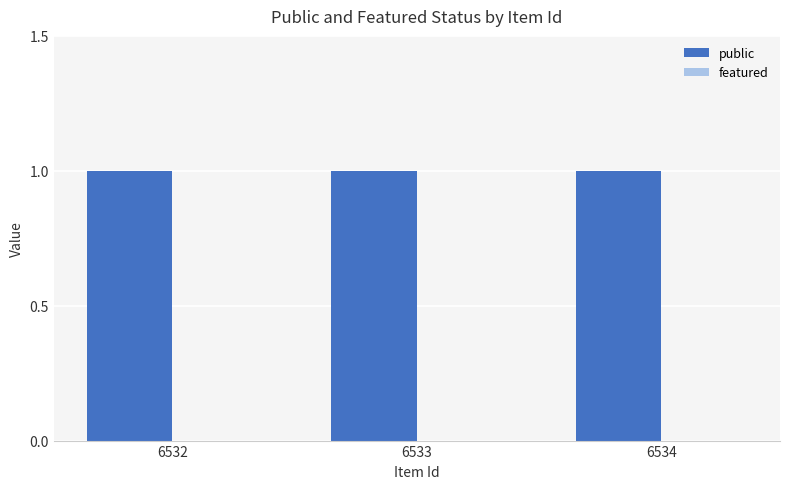

Is the value of public at 6534 greater than the value of featured at 6533?

Yes